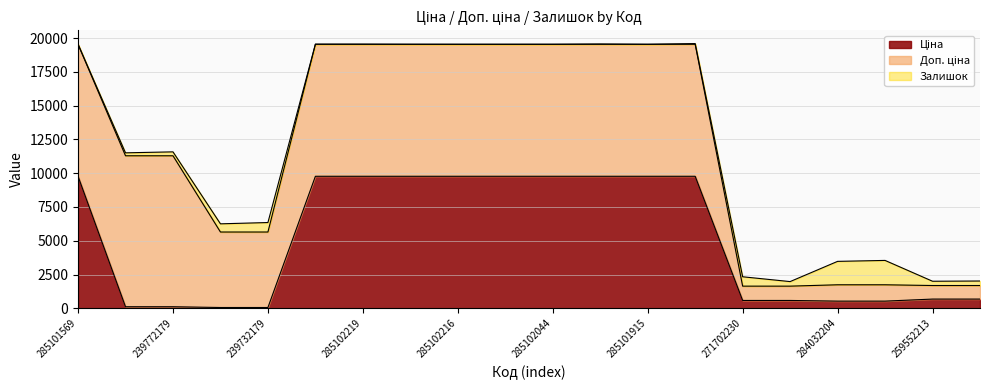

Count the number of categories in the chart.

20